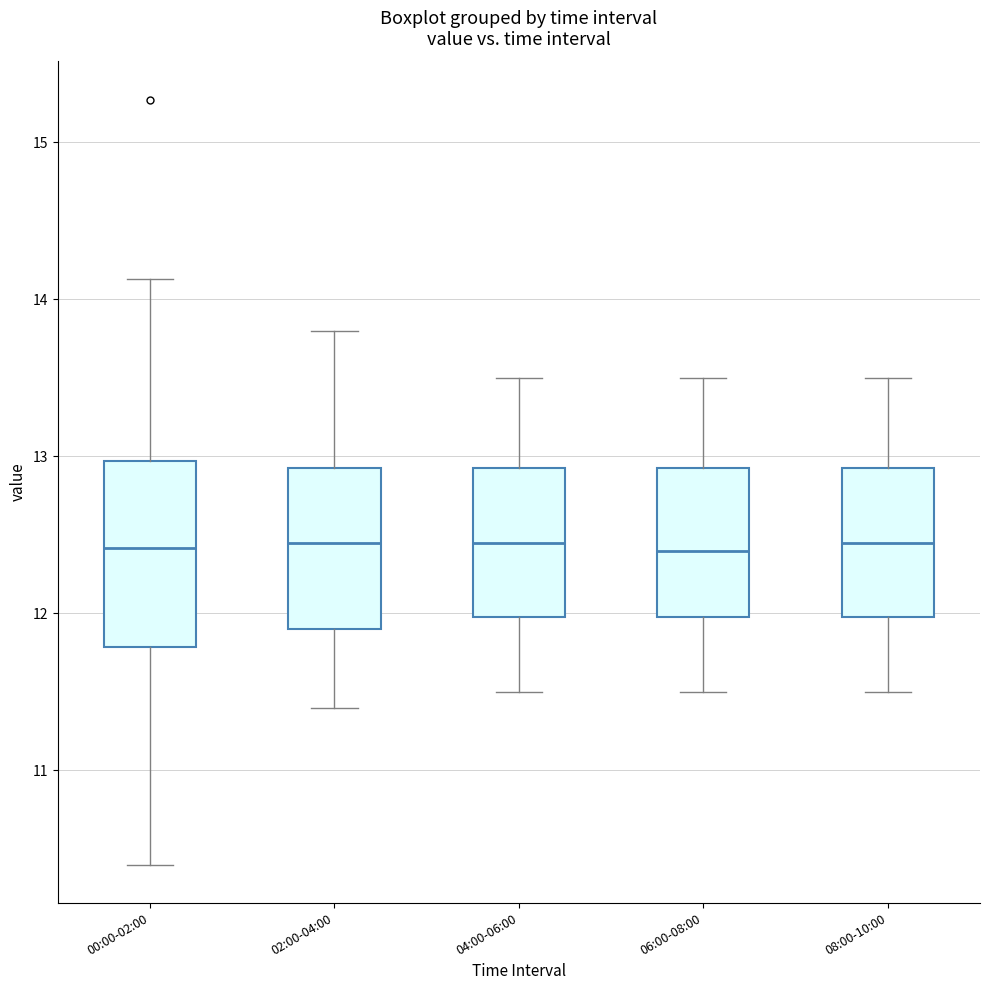

Where does the upper whisker of the box for 00:00-02:00 end on the y-axis? The values are not printed on the chart, so give them approximately, as read against the axis.

14.1